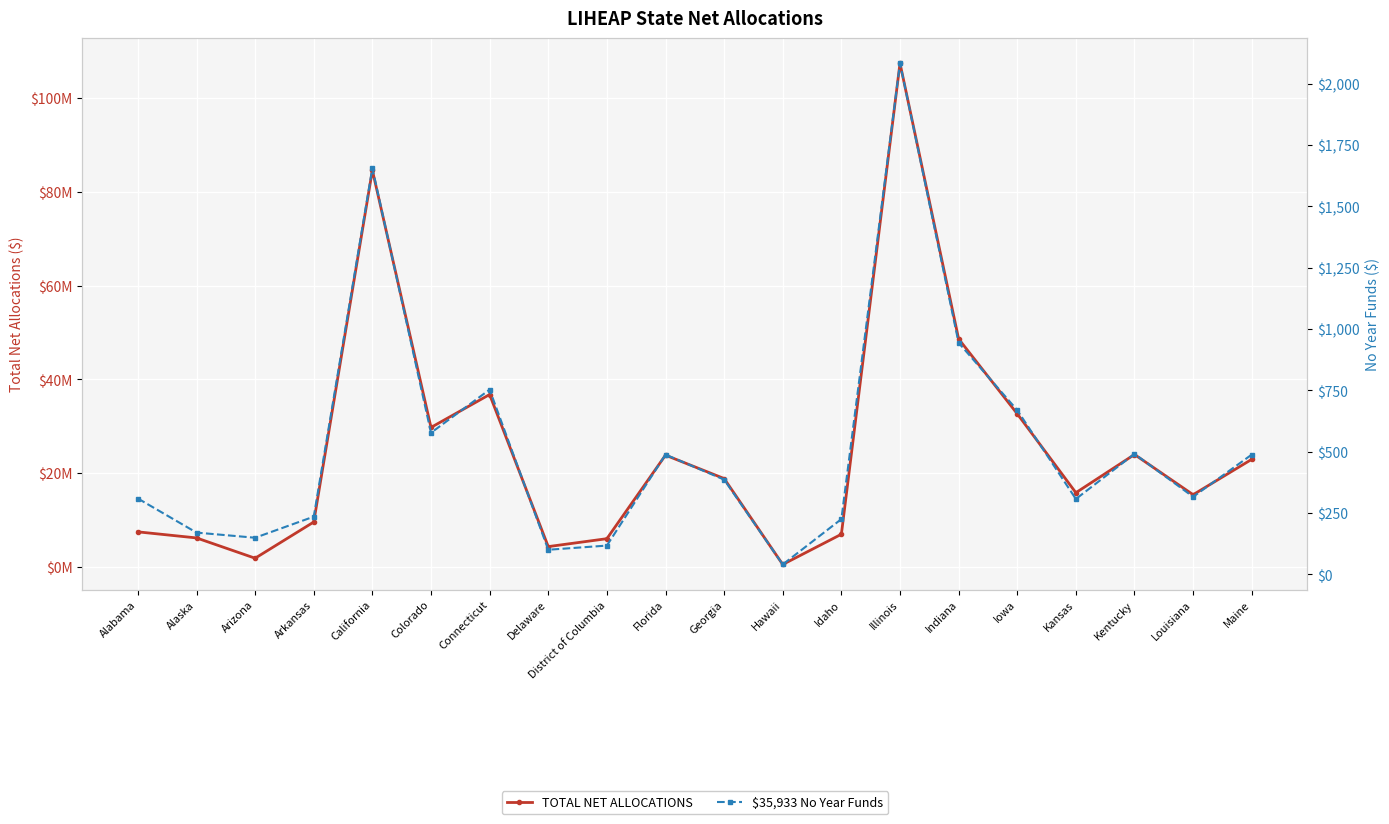

At which category is the sum across all series the highest?

Illinois